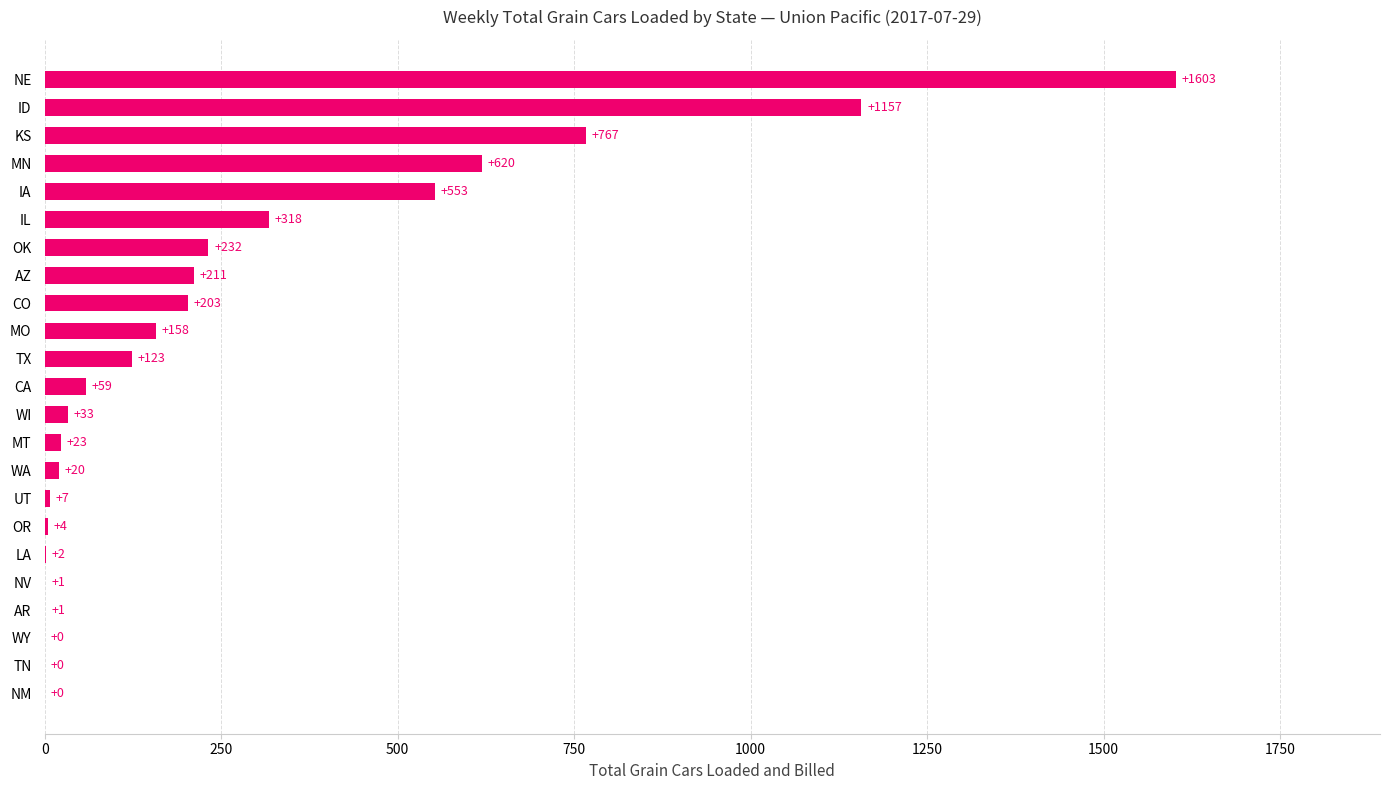

What is the maximum value shown in the chart?

1603